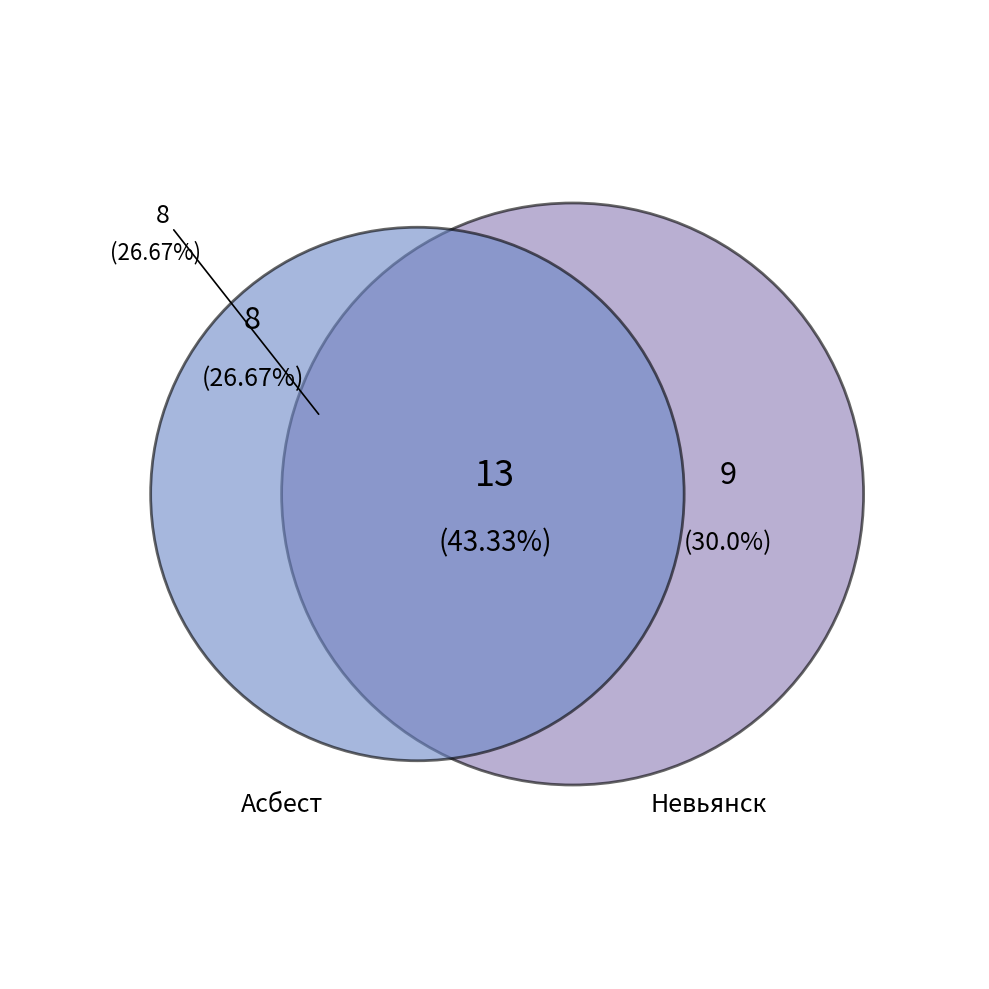

Is there a majority slice in this chart?

No